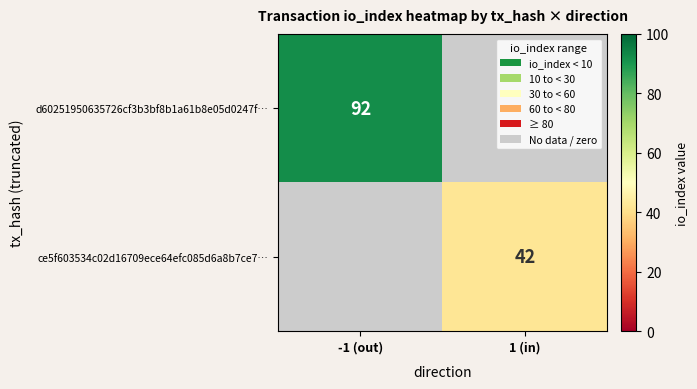

Is the value of ce5f603534c02d16709ece64efc085d6a8b7ce7… at 1 (in) greater than the value of d60251950635726cf3b3bf8b1a61b8e05d0247f… at -1 (out)?

No